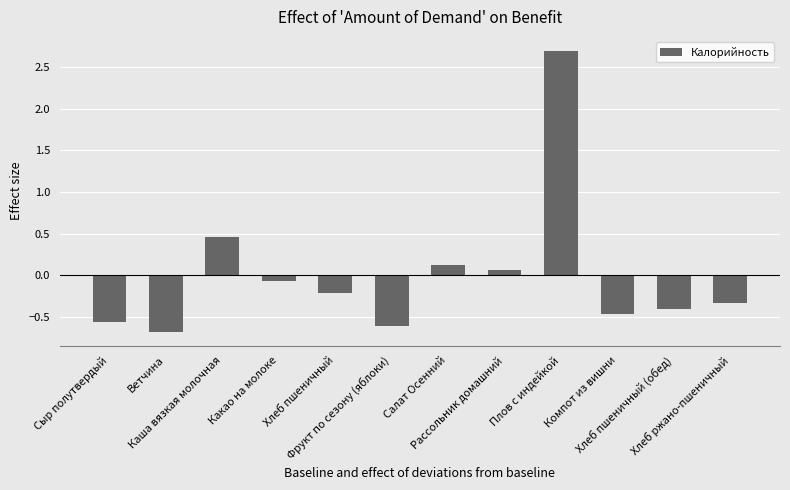

What is the value of the 2nd bar from the left?

-0.7